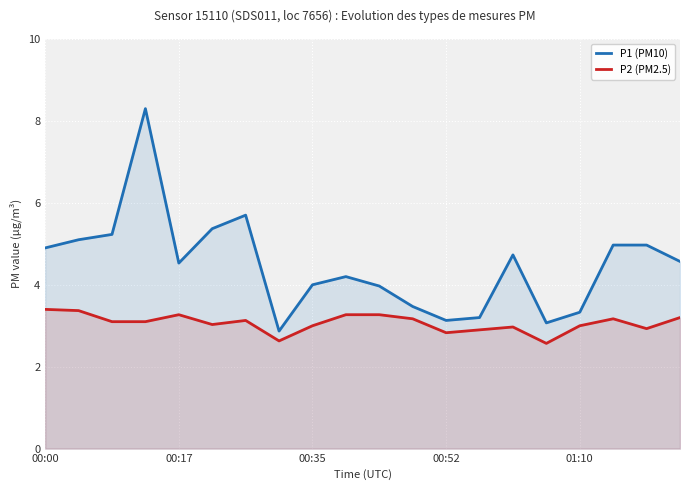

What position from the right is 13?

7